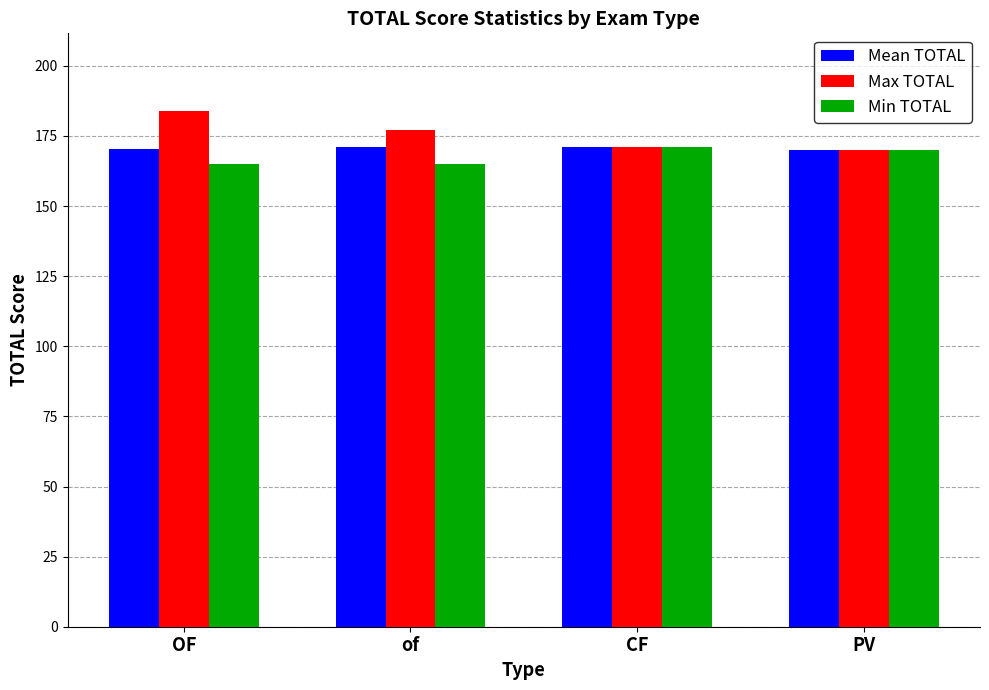

The Max TOTAL series shows 61.7 at PV. True or false?

False